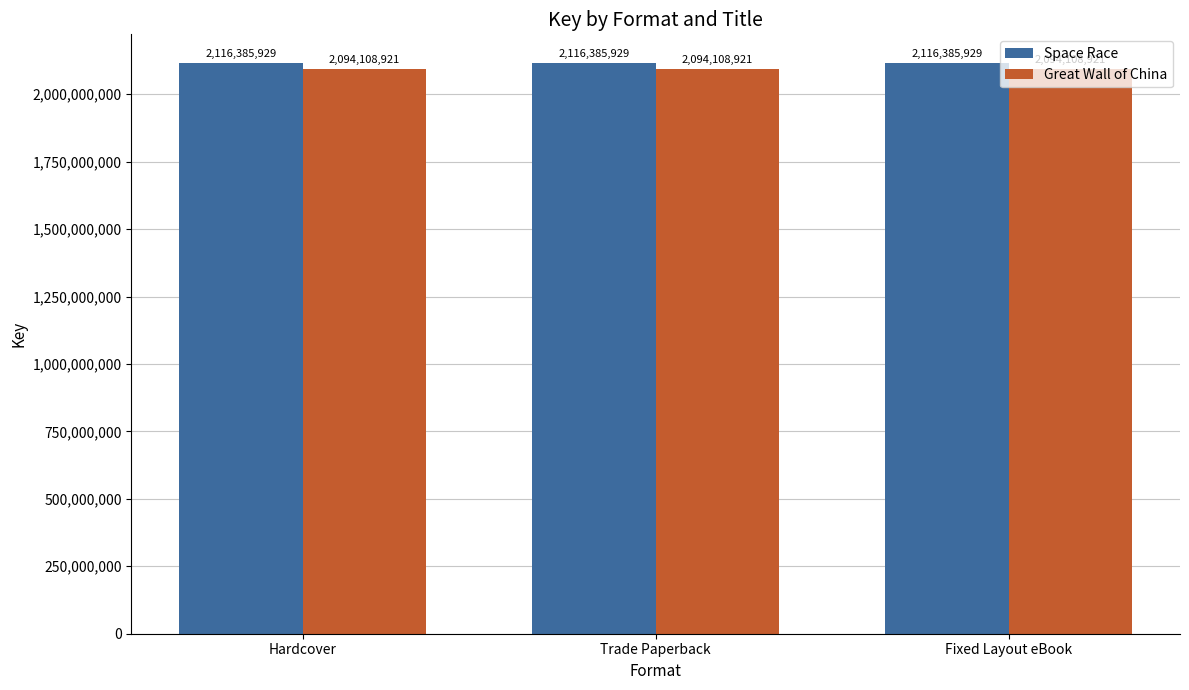

Reading left to right, transcribe all the data shown in this chart.

Space Race: 2116385929	2116385929	2116385929
Great Wall of China: 2094108921	2094108921	2094108921